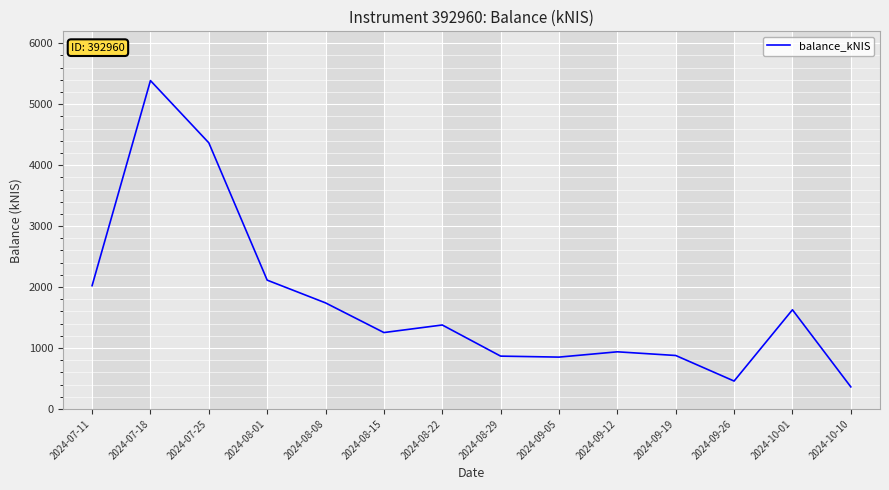

Where is the first local maximum?

2024-07-18